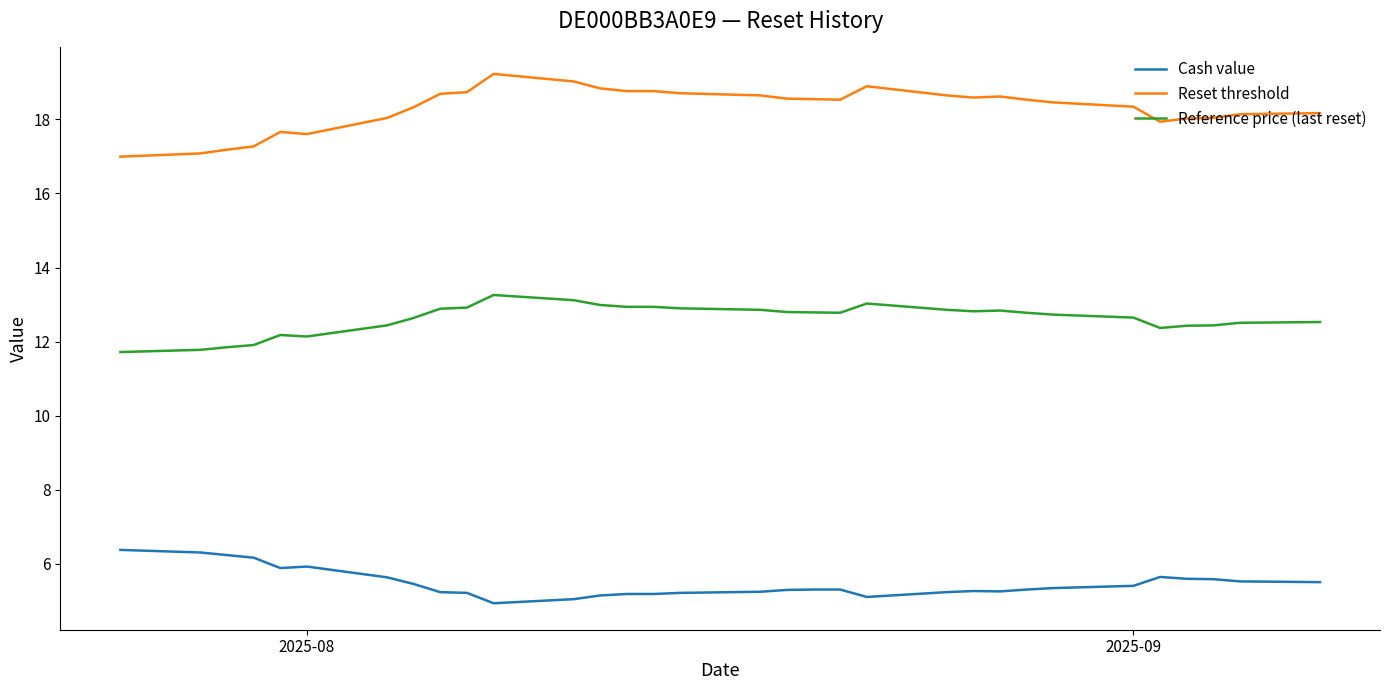

Which series has the largest total across all categories?

Reset threshold